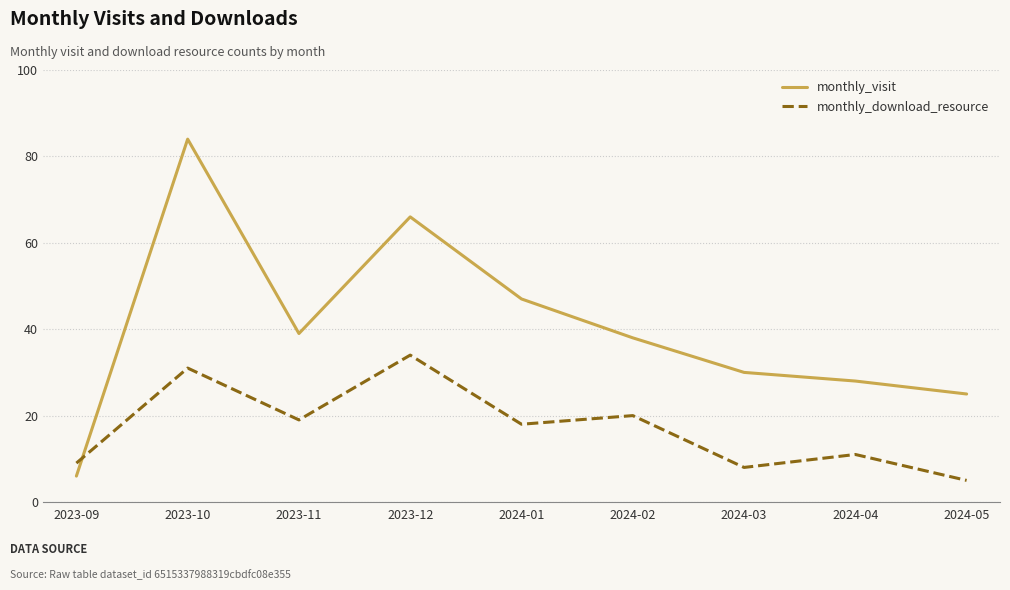

Where does the monthly_download_resource series first go above 18?

2023-10